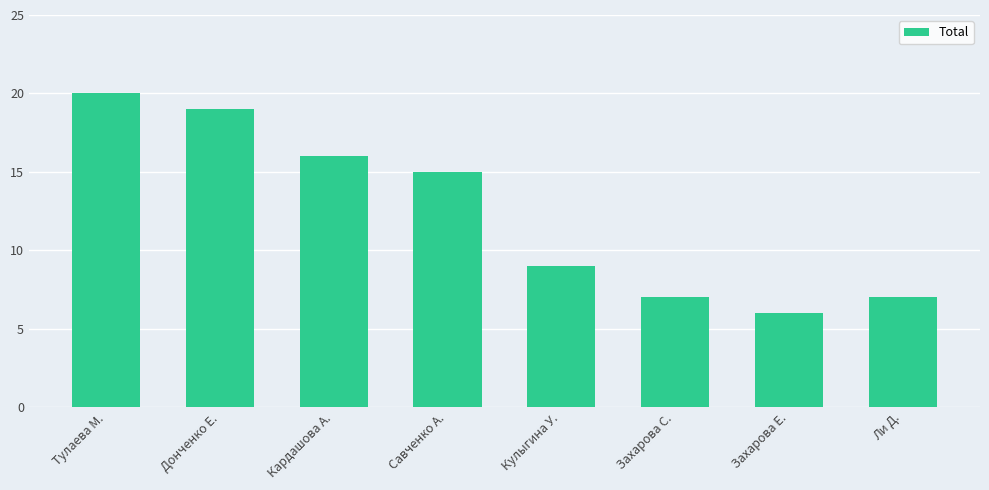

What is the label of the 5th bar from the left?

Кулыгина У.